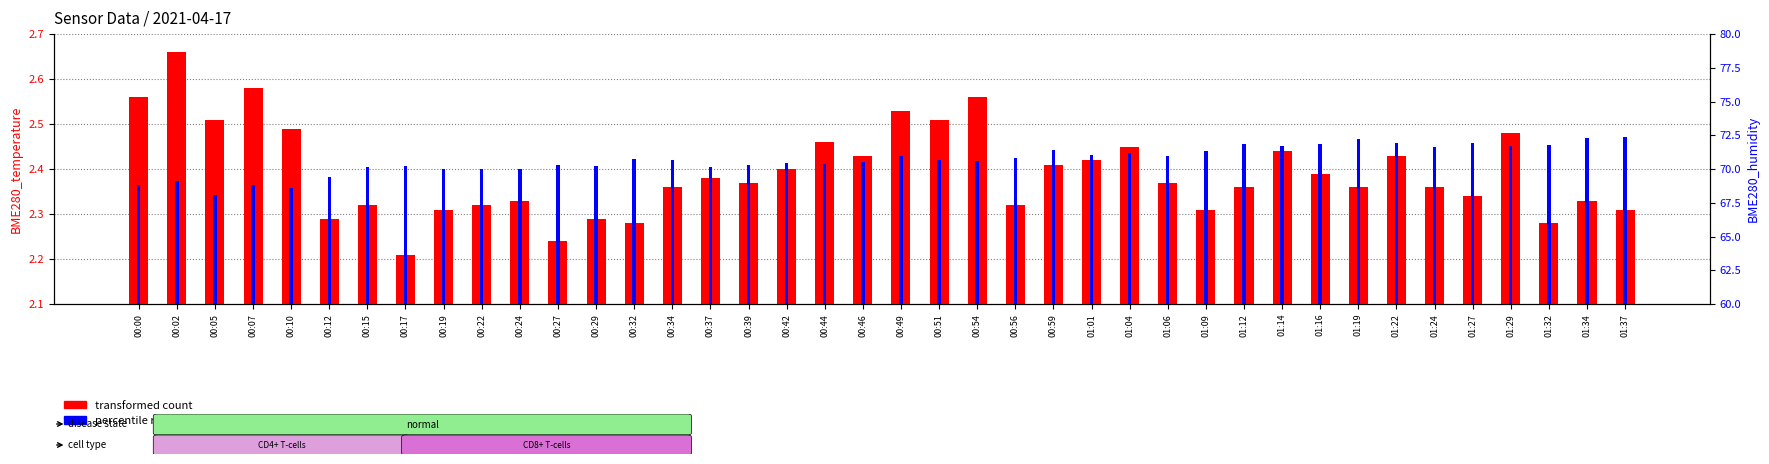

Which series has the widest spread of values?

percentile rank within the sample